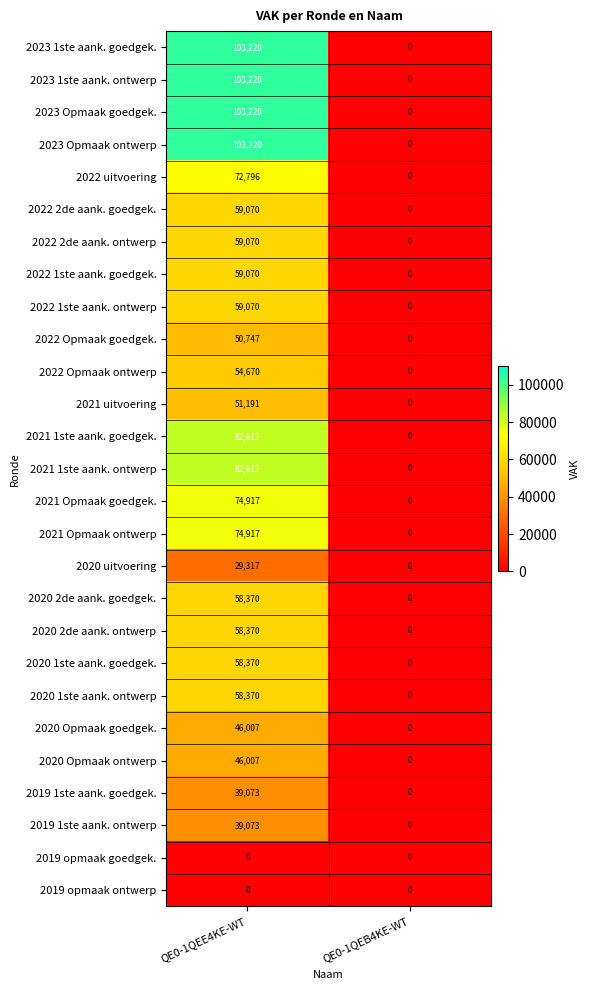

What is the difference between the 2020 1ste aank. ontwerp values at QE0-1QEB4KE-WT and QE0-1QEE4KE-WT?

58370